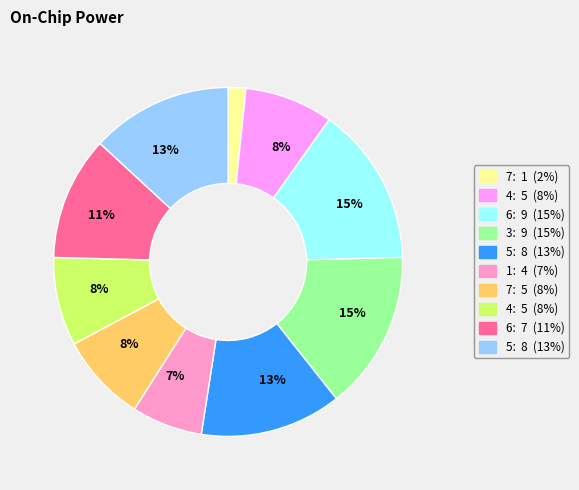

Does any single category account for the majority?

No